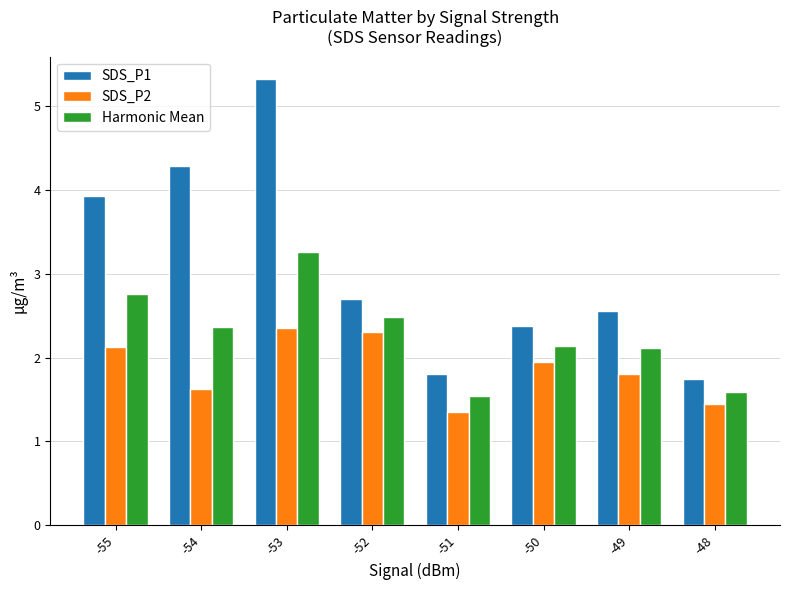

True or false: Harmonic Mean has a value of 2.1 at -50.

True